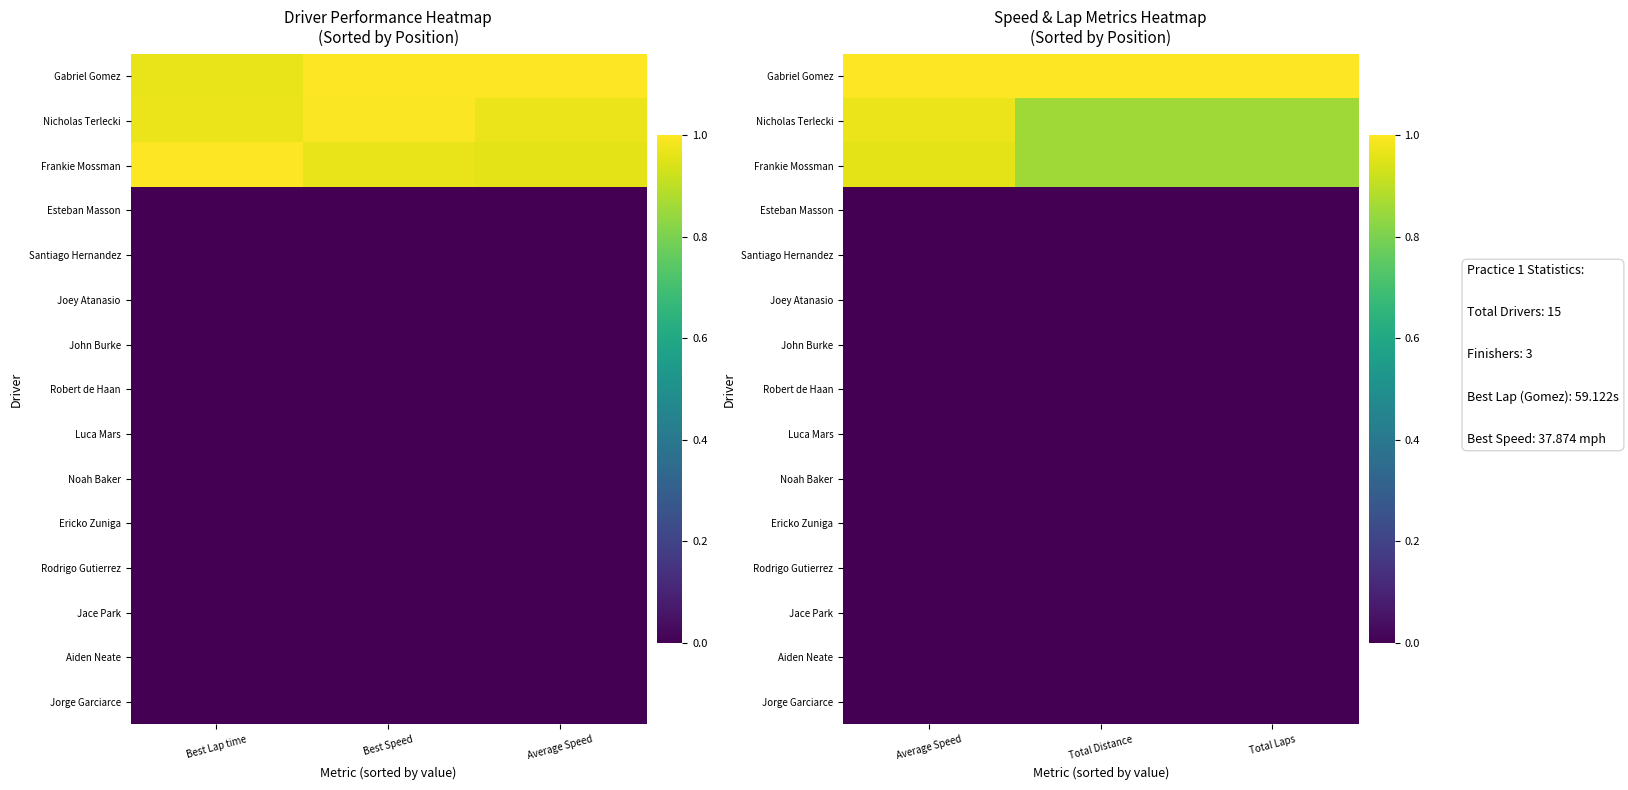

What is the difference between the highest and lowest values at Total Distance?

1.0